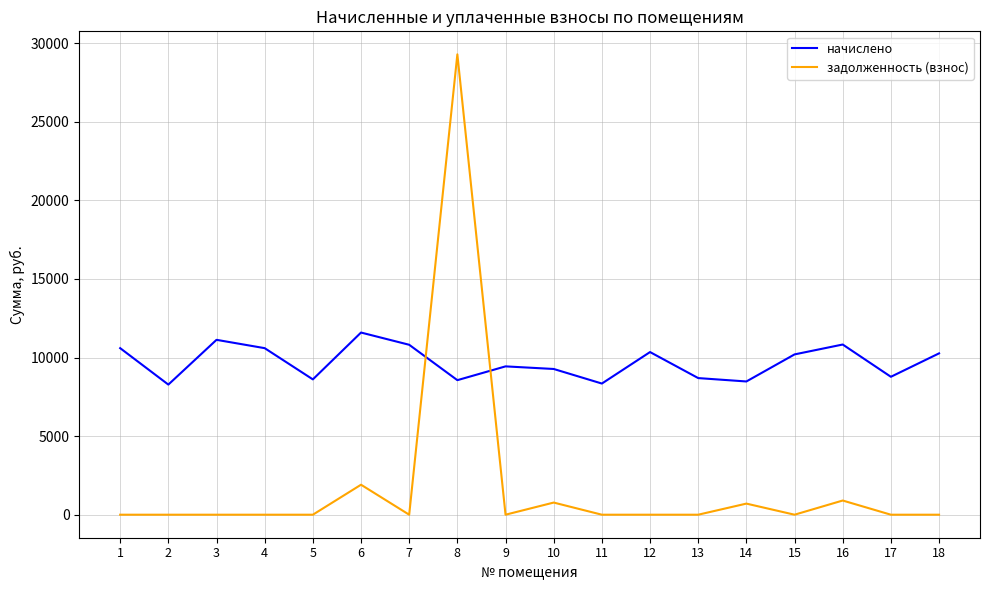

Rank the series by their maximum value, from highest to lowest.

задолженность (взнос), начислено